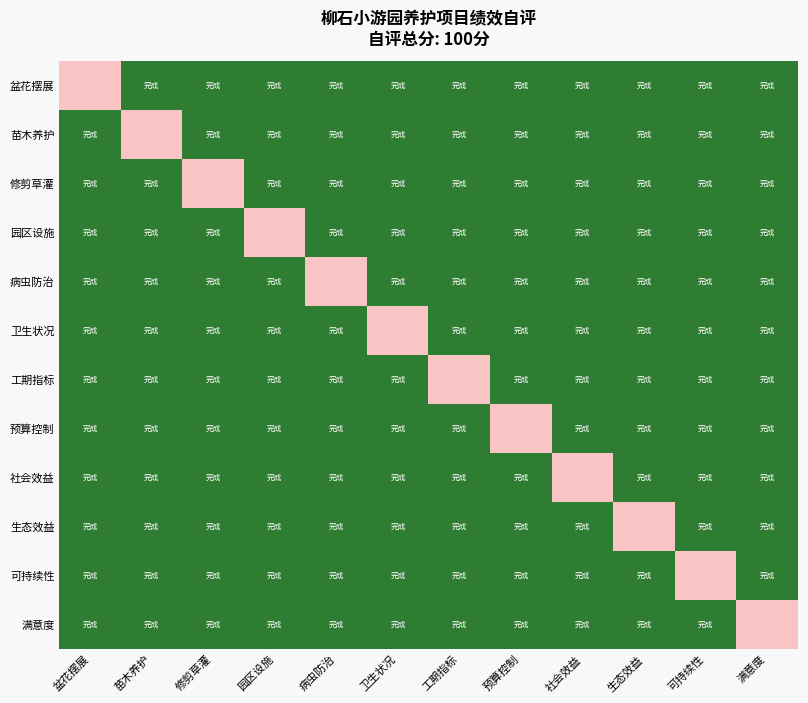

Reading left to right, list all the values displayed in this chart.

盆花摆展: 盆花摆展=0	苗木养护=1	修剪草灌=1	园区设施=1	病虫防治=1	卫生状况=1	工期指标=1	预算控制=1	社会效益=1	生态效益=1	可持续性=1	满意度=1
苗木养护: 盆花摆展=1	苗木养护=0	修剪草灌=1	园区设施=1	病虫防治=1	卫生状况=1	工期指标=1	预算控制=1	社会效益=1	生态效益=1	可持续性=1	满意度=1
修剪草灌: 盆花摆展=1	苗木养护=1	修剪草灌=0	园区设施=1	病虫防治=1	卫生状况=1	工期指标=1	预算控制=1	社会效益=1	生态效益=1	可持续性=1	满意度=1
园区设施: 盆花摆展=1	苗木养护=1	修剪草灌=1	园区设施=0	病虫防治=1	卫生状况=1	工期指标=1	预算控制=1	社会效益=1	生态效益=1	可持续性=1	满意度=1
病虫防治: 盆花摆展=1	苗木养护=1	修剪草灌=1	园区设施=1	病虫防治=0	卫生状况=1	工期指标=1	预算控制=1	社会效益=1	生态效益=1	可持续性=1	满意度=1
卫生状况: 盆花摆展=1	苗木养护=1	修剪草灌=1	园区设施=1	病虫防治=1	卫生状况=0	工期指标=1	预算控制=1	社会效益=1	生态效益=1	可持续性=1	满意度=1
工期指标: 盆花摆展=1	苗木养护=1	修剪草灌=1	园区设施=1	病虫防治=1	卫生状况=1	工期指标=0	预算控制=1	社会效益=1	生态效益=1	可持续性=1	满意度=1
预算控制: 盆花摆展=1	苗木养护=1	修剪草灌=1	园区设施=1	病虫防治=1	卫生状况=1	工期指标=1	预算控制=0	社会效益=1	生态效益=1	可持续性=1	满意度=1
社会效益: 盆花摆展=1	苗木养护=1	修剪草灌=1	园区设施=1	病虫防治=1	卫生状况=1	工期指标=1	预算控制=1	社会效益=0	生态效益=1	可持续性=1	满意度=1
生态效益: 盆花摆展=1	苗木养护=1	修剪草灌=1	园区设施=1	病虫防治=1	卫生状况=1	工期指标=1	预算控制=1	社会效益=1	生态效益=0	可持续性=1	满意度=1
可持续性: 盆花摆展=1	苗木养护=1	修剪草灌=1	园区设施=1	病虫防治=1	卫生状况=1	工期指标=1	预算控制=1	社会效益=1	生态效益=1	可持续性=0	满意度=1
满意度: 盆花摆展=1	苗木养护=1	修剪草灌=1	园区设施=1	病虫防治=1	卫生状况=1	工期指标=1	预算控制=1	社会效益=1	生态效益=1	可持续性=1	满意度=0